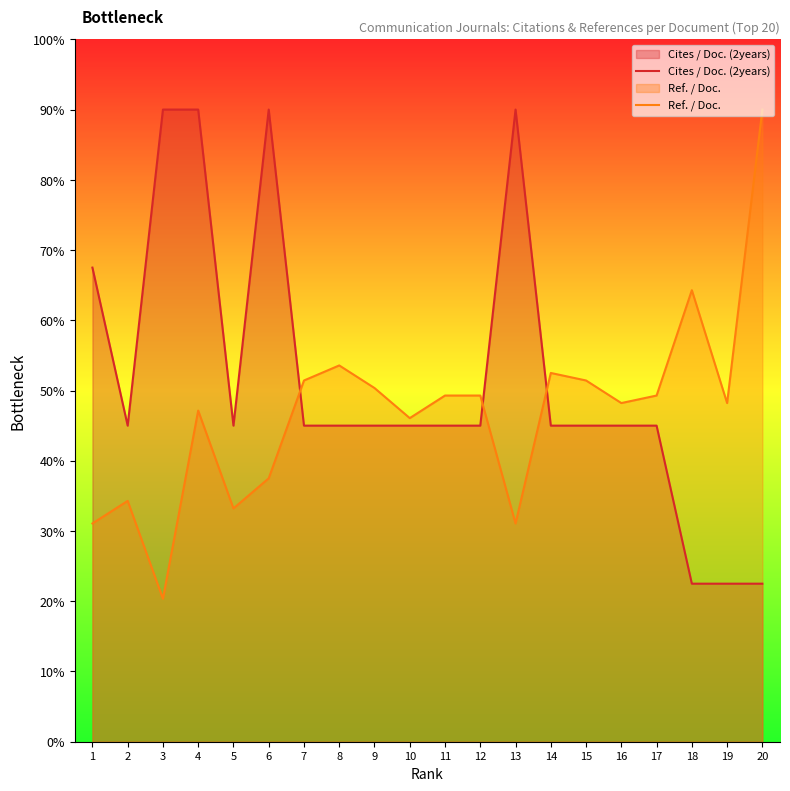

In Cites / Doc. (2years), how many points are lower than both neighbors (excluding endpoints)?

2